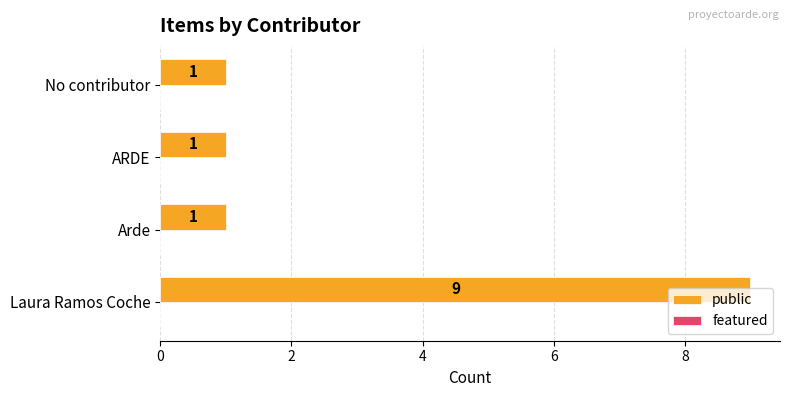

What is the maximum value shown in the chart?

9